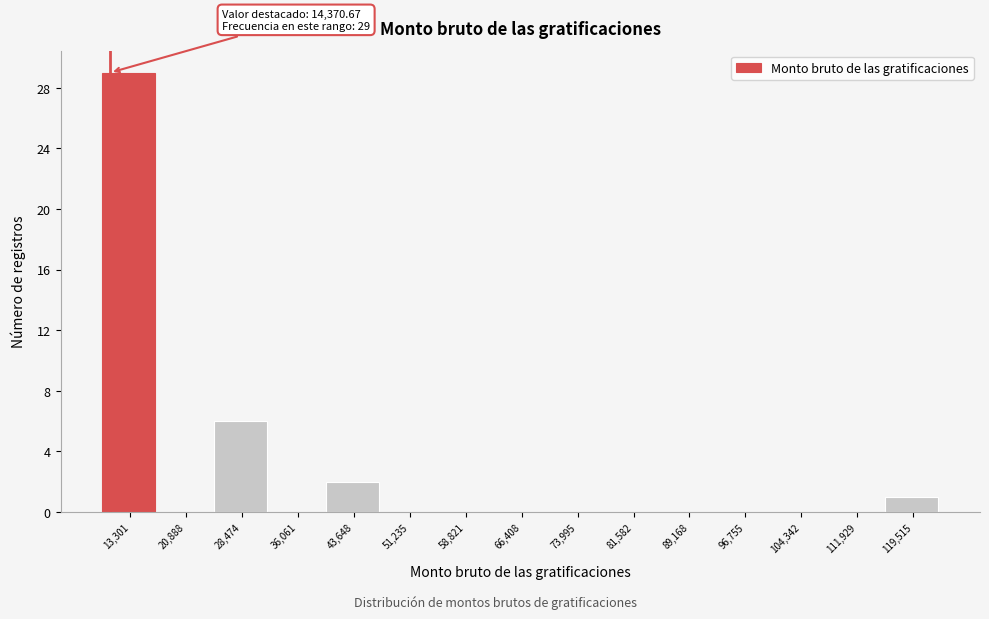

Reading right to left, transcribe all the data shown in this chart.

119,515=1	111,929=0	104,342=0	96,755=0	89,168=0	81,582=0	73,995=0	66,408=0	58,821=0	51,235=0	43,648=2	36,061=0	28,474=6	20,888=0	13,301=29